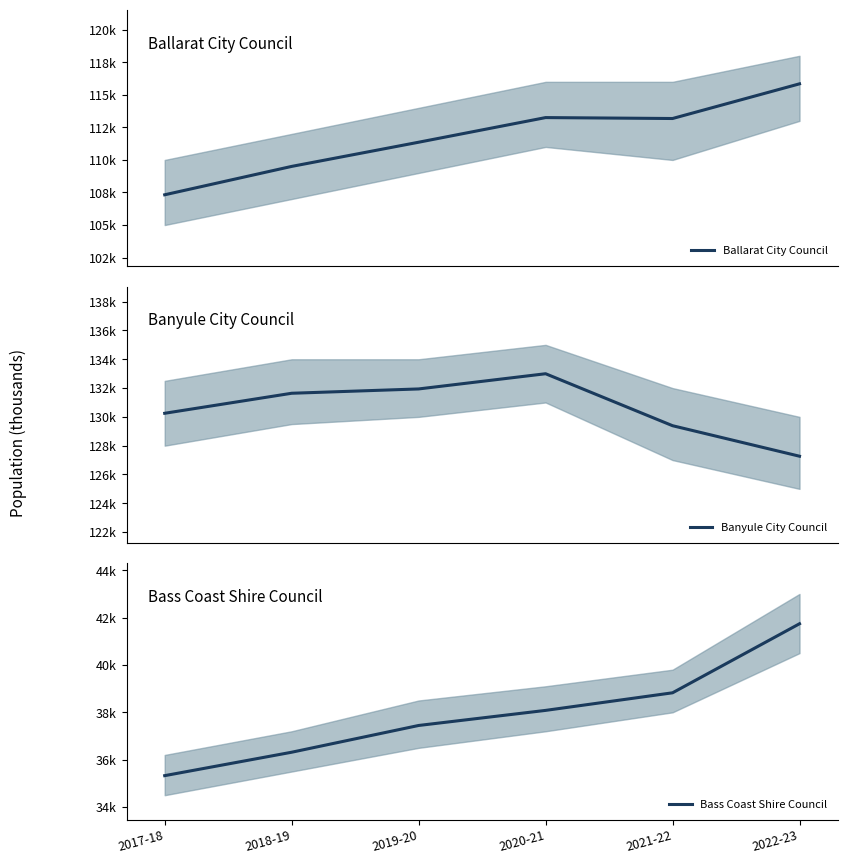

What is the difference between the maximum and minimum values in the Bass Coast Shire Council series?

6.4